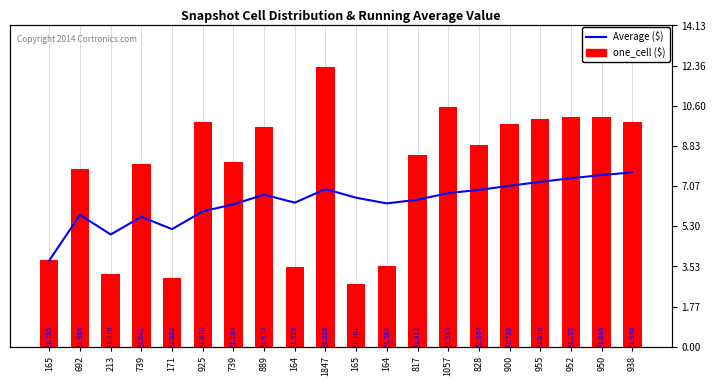

Is the value of Average at 955 greater than the value of one_cell at 950?

No